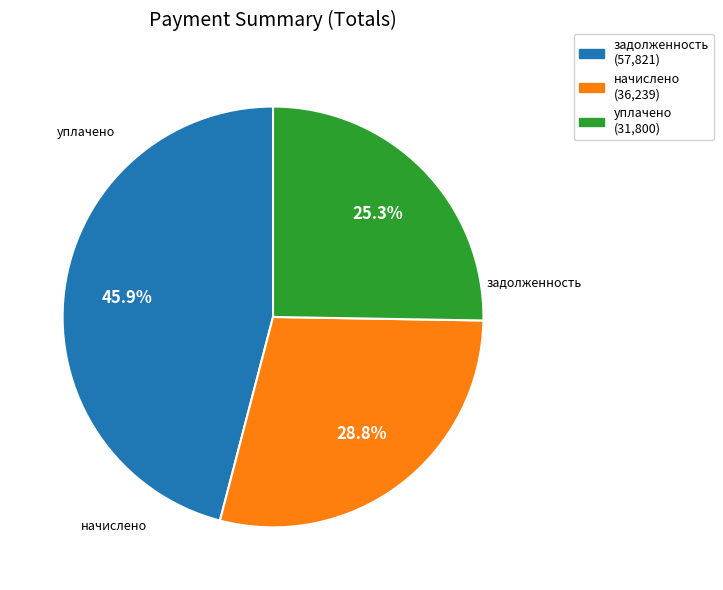

Rank the categories by value from lowest to highest.

уплачено, начислено, задолженность